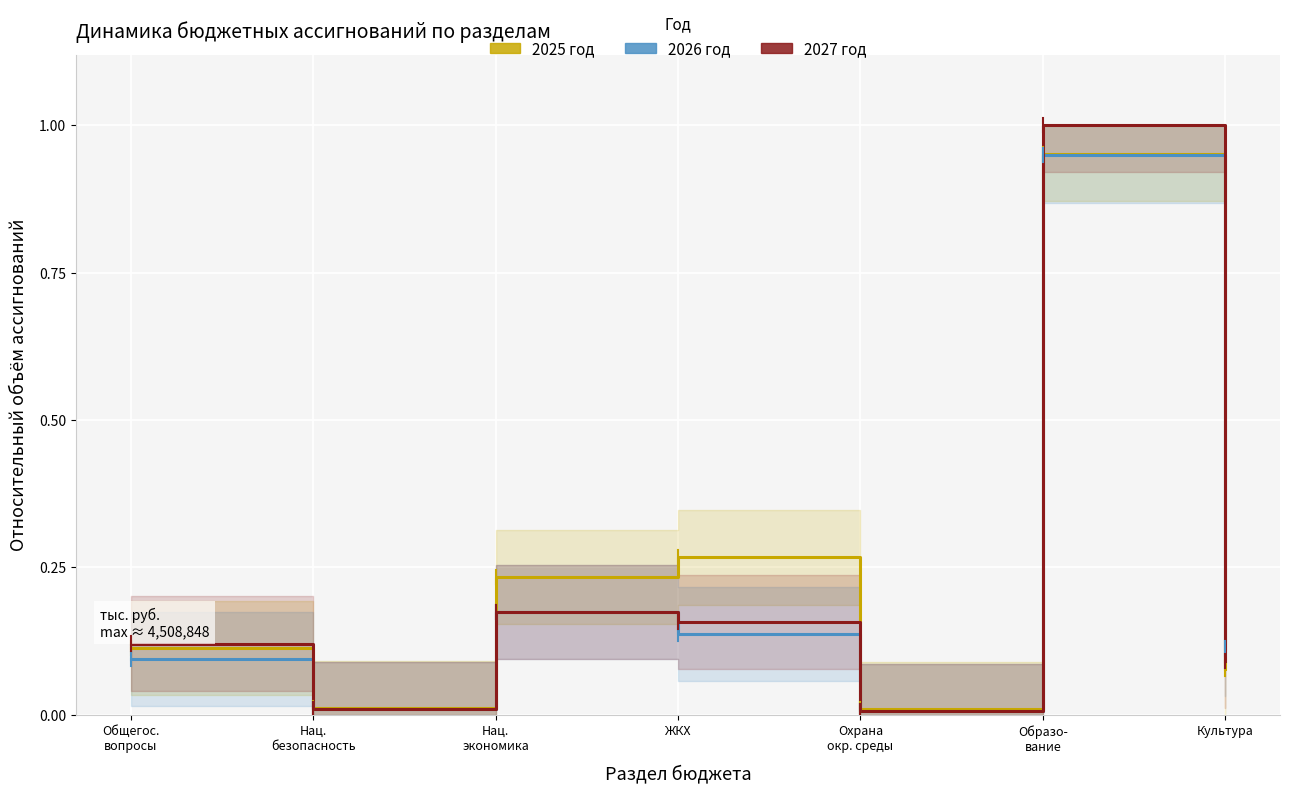

What are all the series names shown in the legend?

2025 год, 2026 год, 2027 год